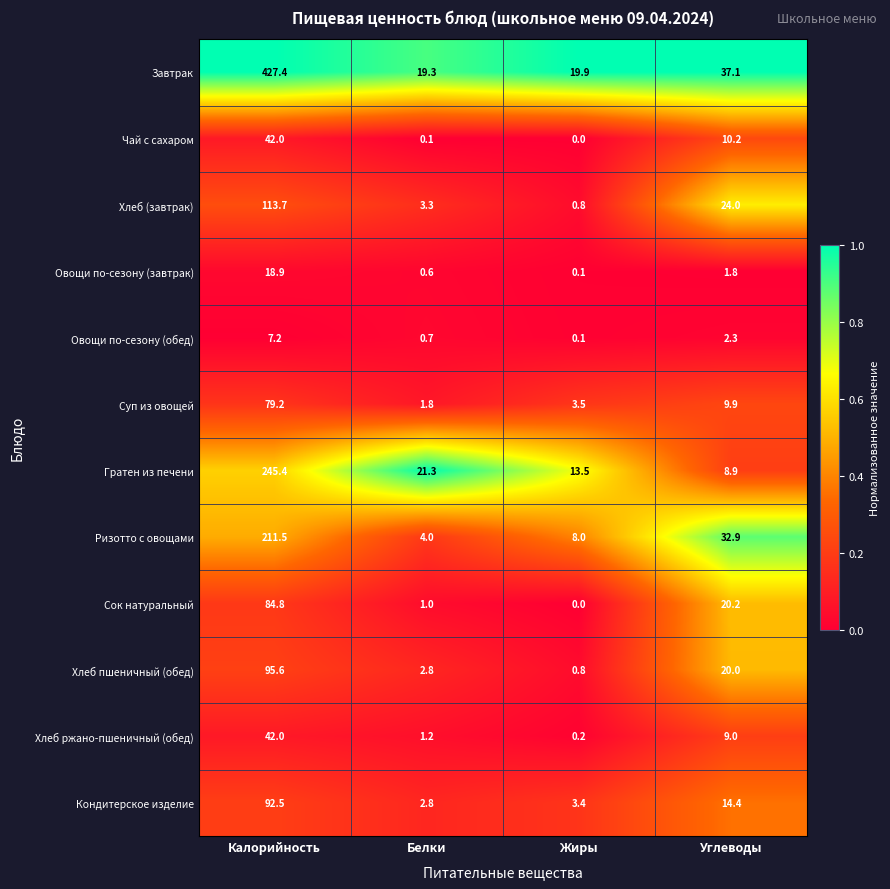

Where does the Суп из овощей series first go above 9?

Калорийность